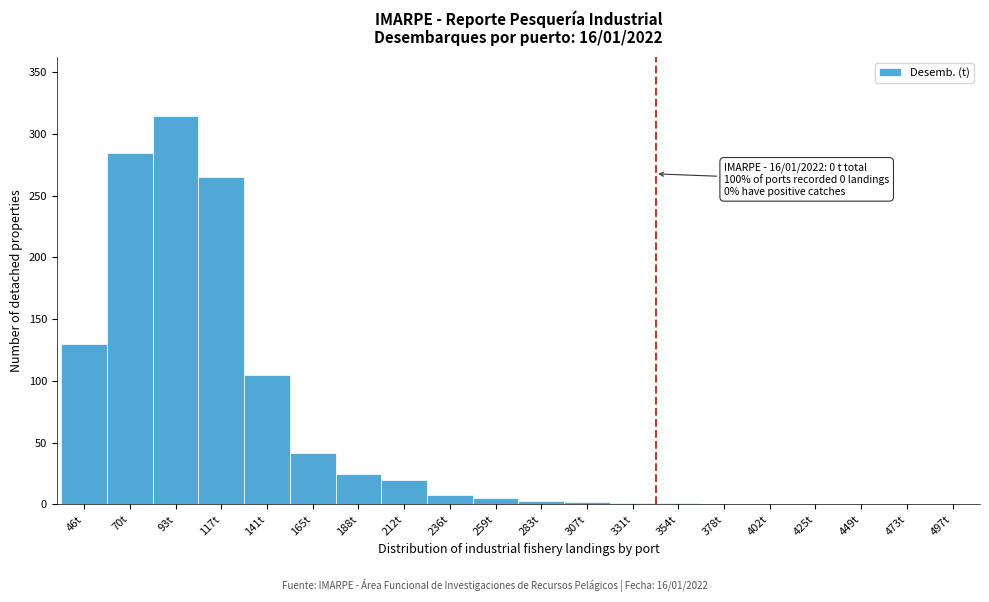

What is the sum of all values?

1207